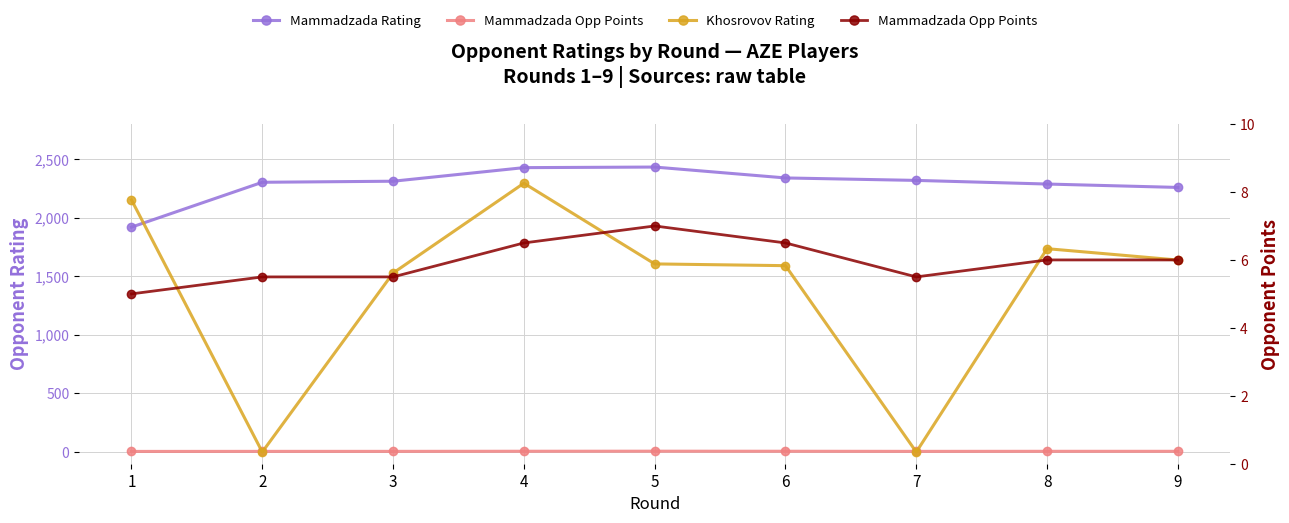

Rank the categories by Khosrovov Rating value from lowest to highest.

2, 7, 3, 6, 5, 9, 8, 1, 4